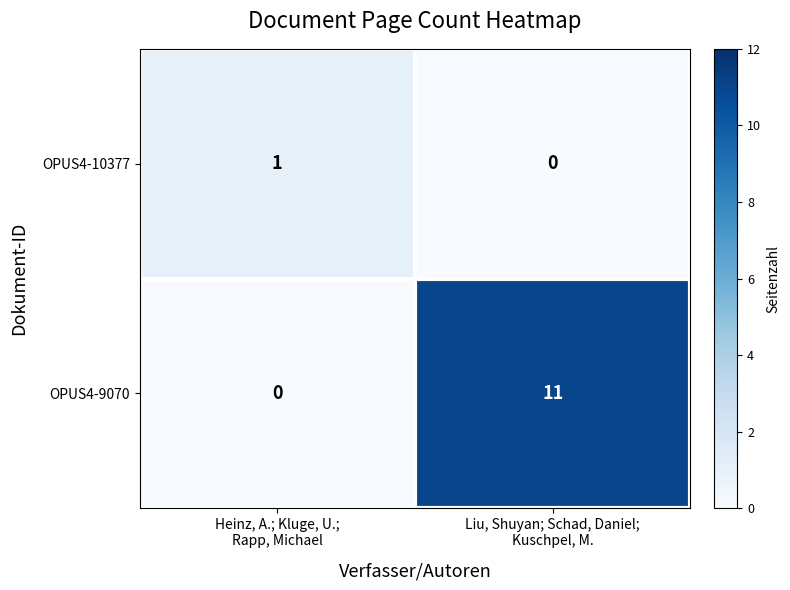

What is the greatest value displayed?

11